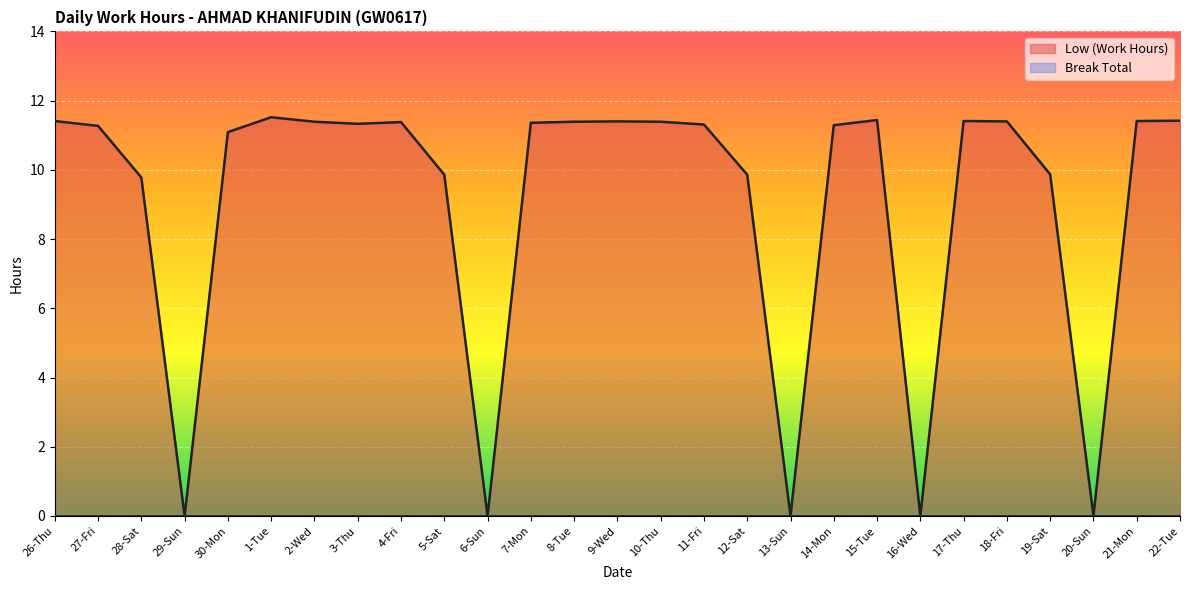

What is the change in value from 28-Sat to 30-Mon?

+1.3